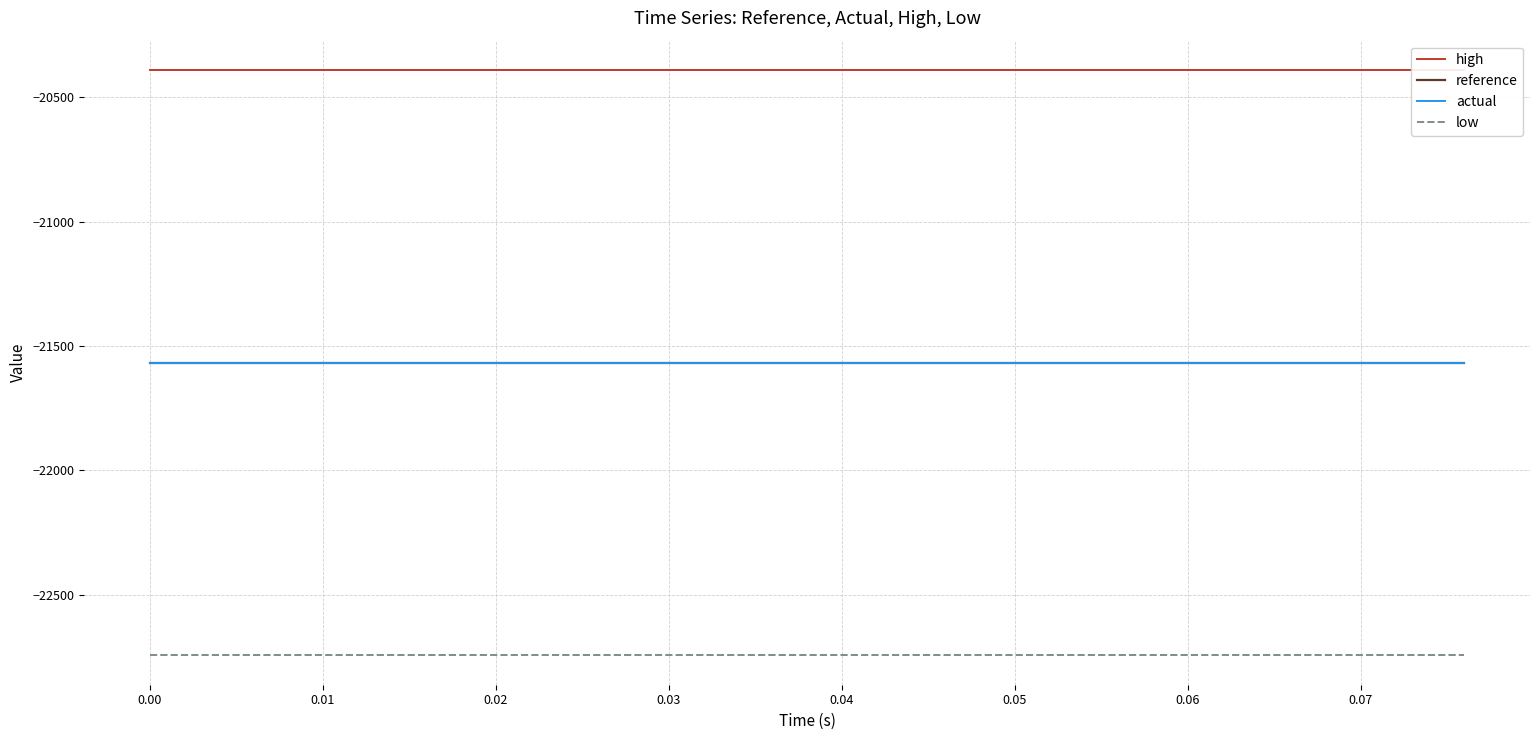

Count the number of data series in this chart.

4